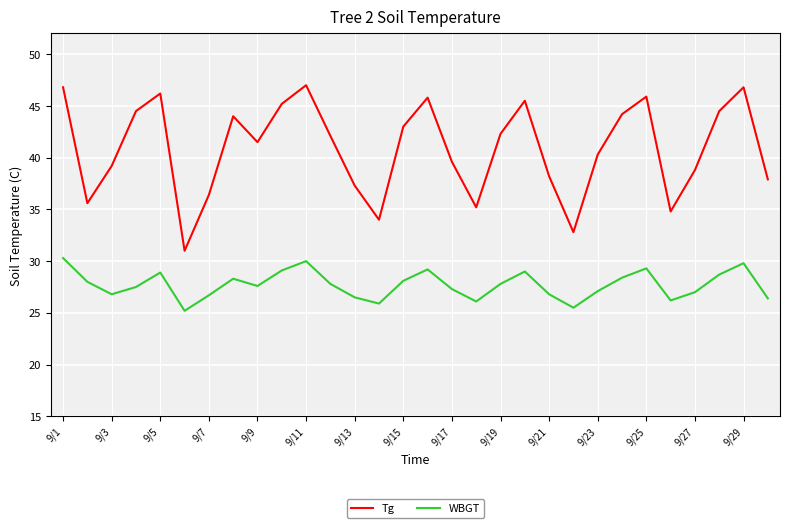

Rank the series by their average value, from highest to lowest.

Tg, WBGT